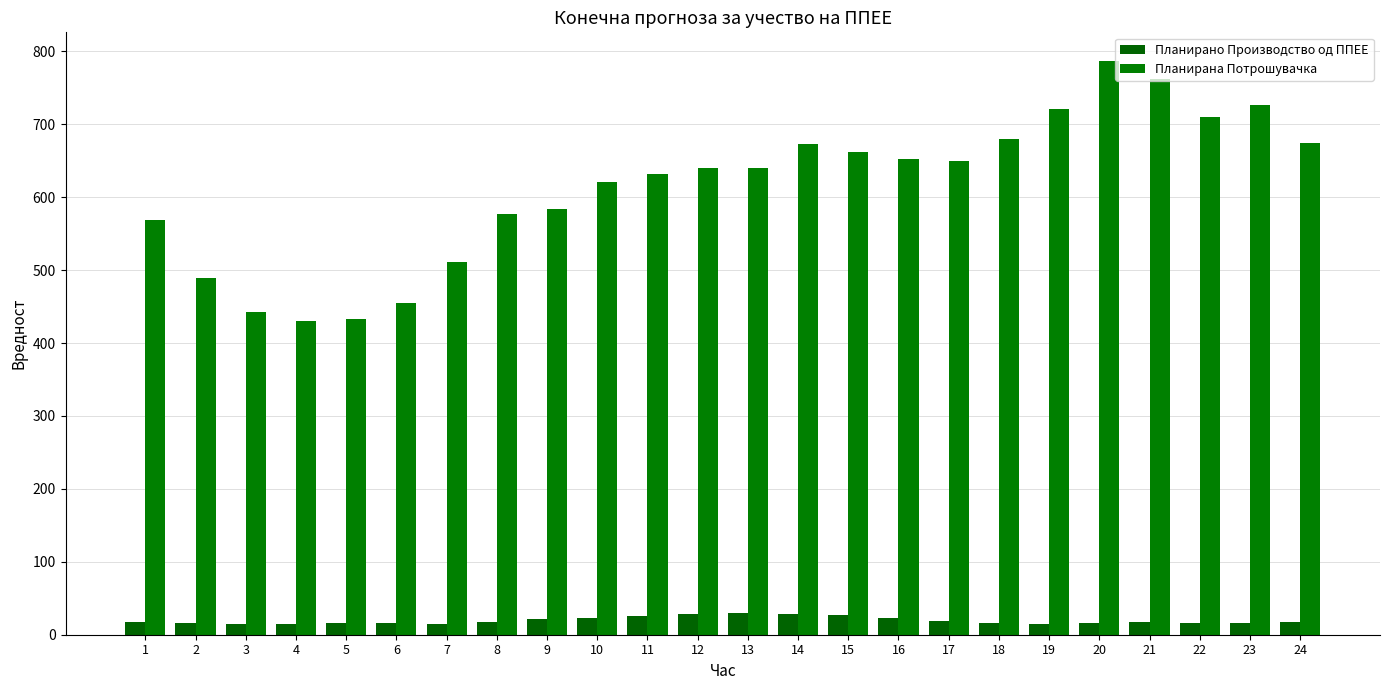

At which category is the sum across all series the highest?

20